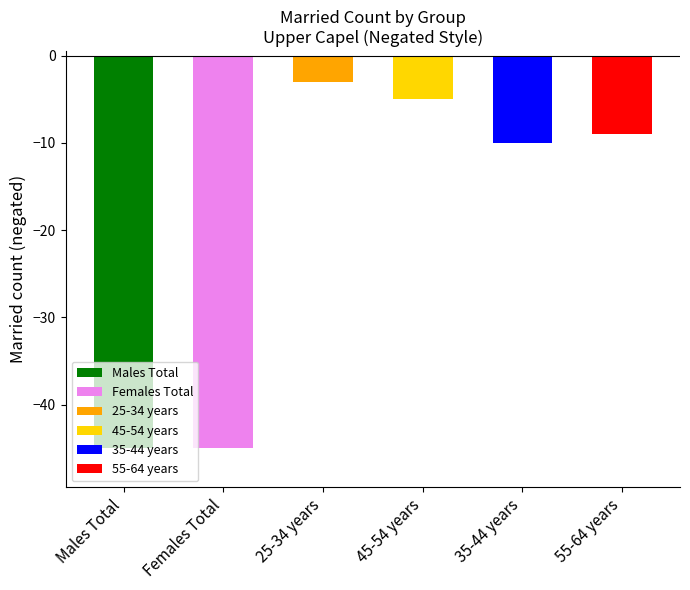

Does the chart contain any negative values?

No